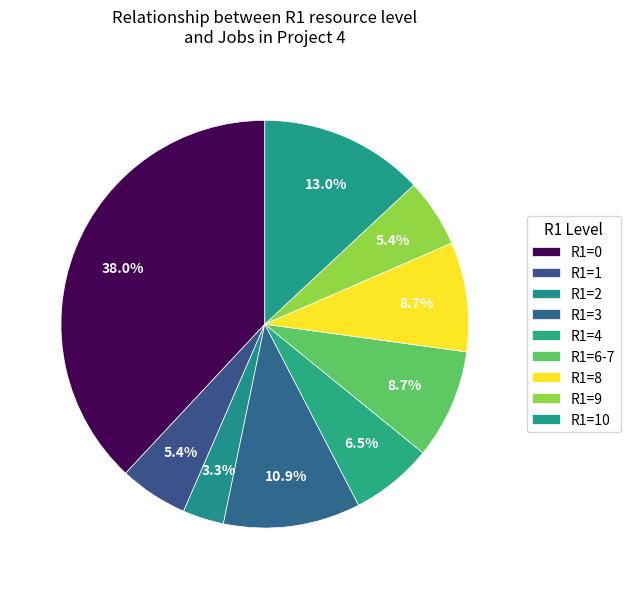

What is the change in value from R1=2 to R1=8?

+5